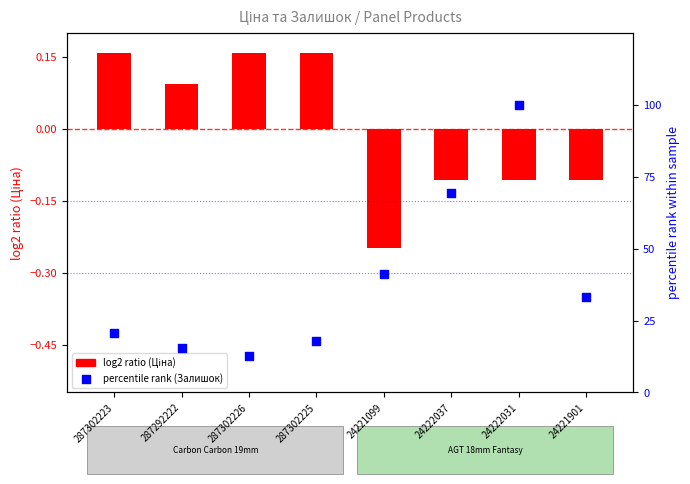

Which series has the widest spread of Y values?

percentile rank (Залишок)